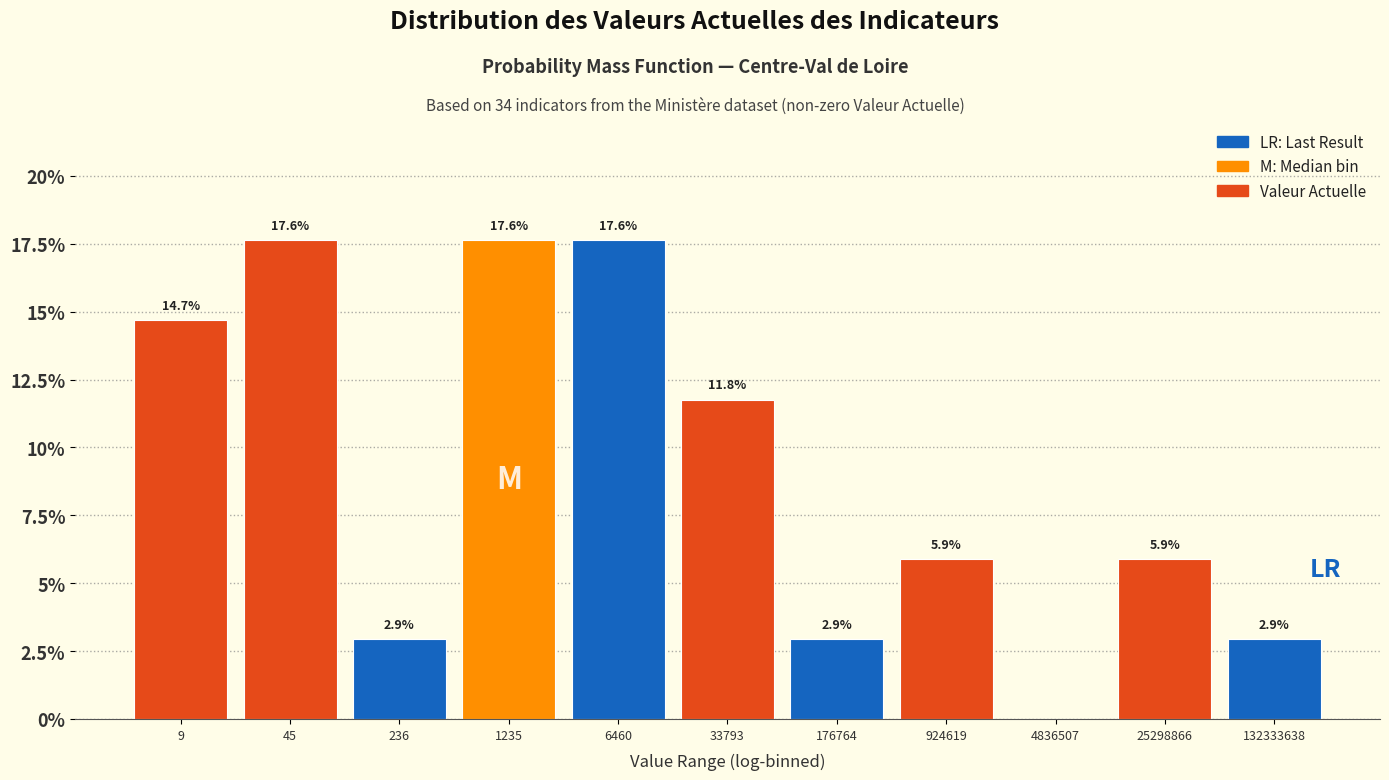

Reading left to right, what are all the values shown in this chart?

9=14.7	45=17.6	236=2.9	1235=17.6	6460=17.6	33793=11.8	176764=2.9	924619=5.9	4836507=0.0	25298866=5.9	132333638=2.9